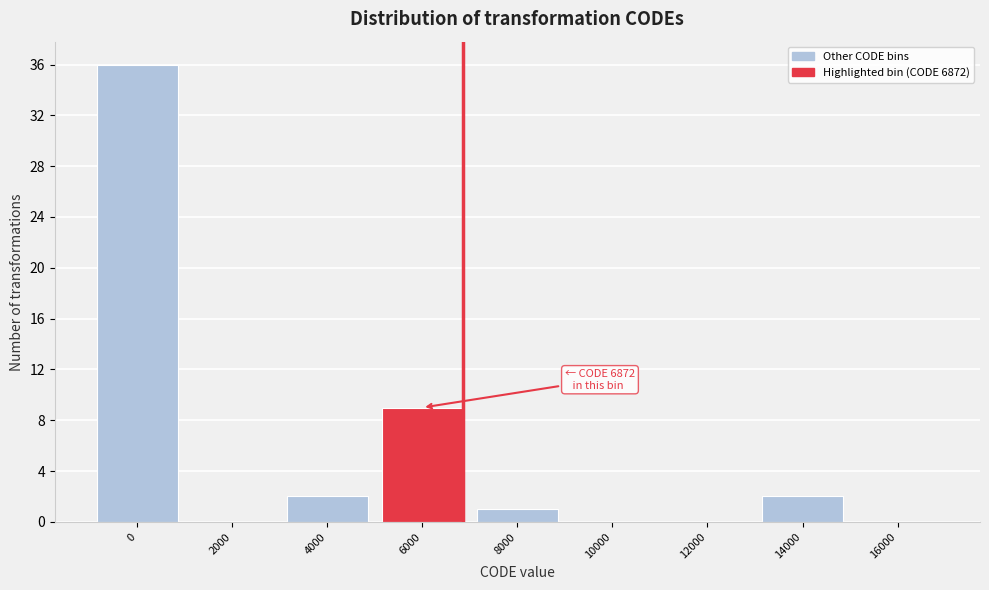

Reading left to right, transcribe all the data shown in this chart.

0=36	2000=0	4000=2	6000=9	8000=1	10000=0	12000=0	14000=2	16000=0